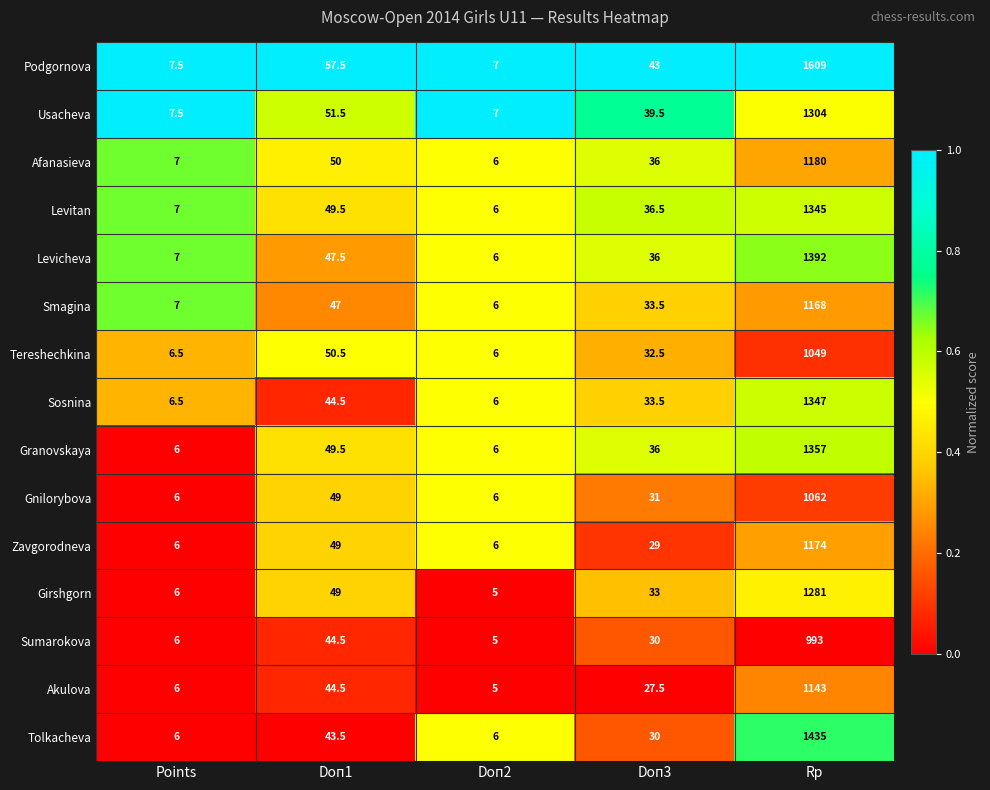

True or false: Levitan has a value of 17.2 at Doп1.

False